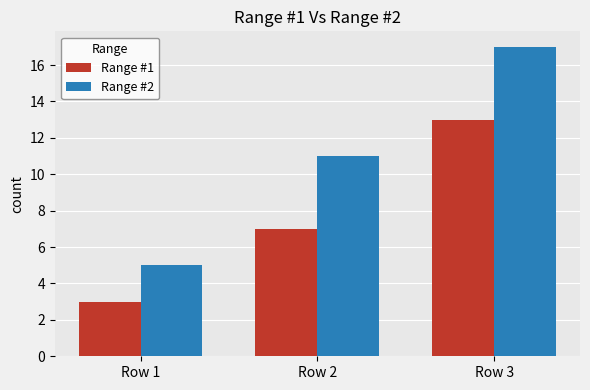

Which category has the lowest value in the Range #2 series?

Row 1